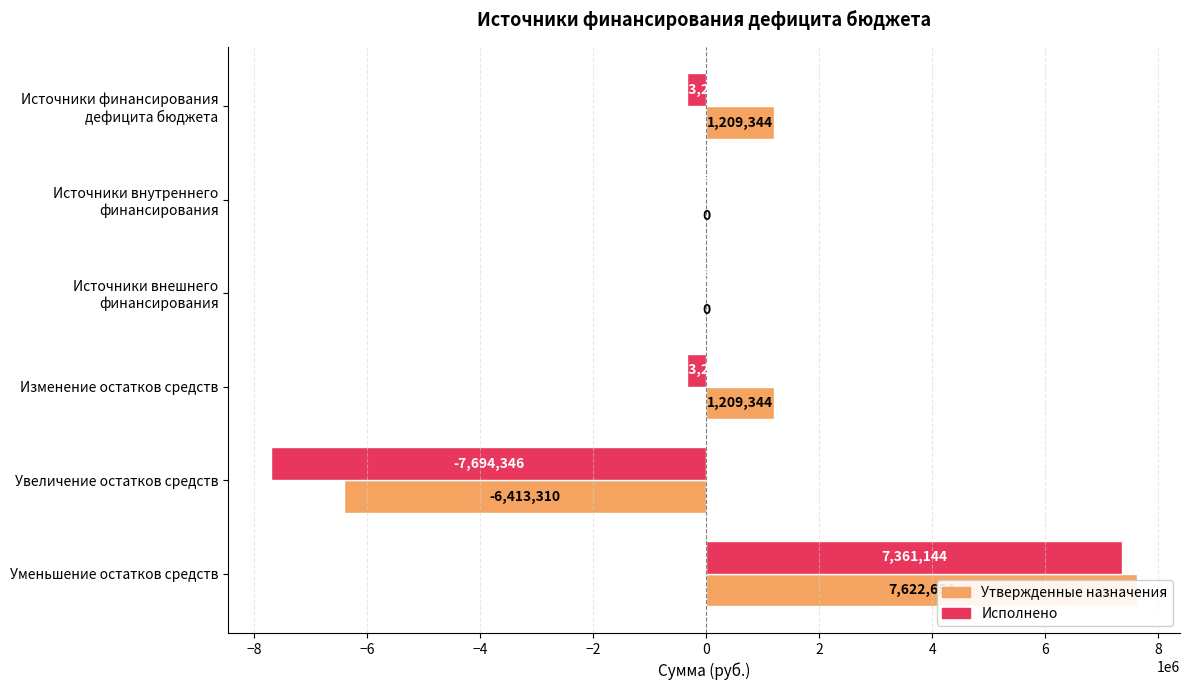

Rank the series by their maximum value, from highest to lowest.

Утвержденные назначения, Исполнено